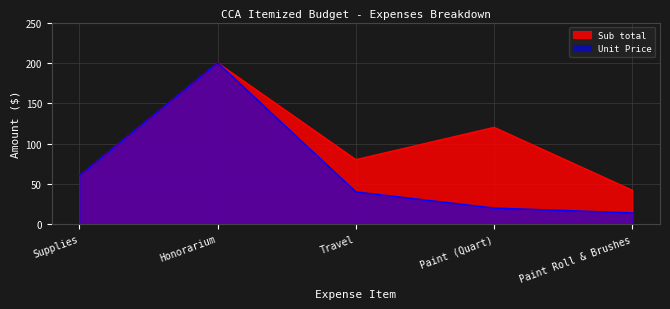

What is the total value across all series at Supplies?

120